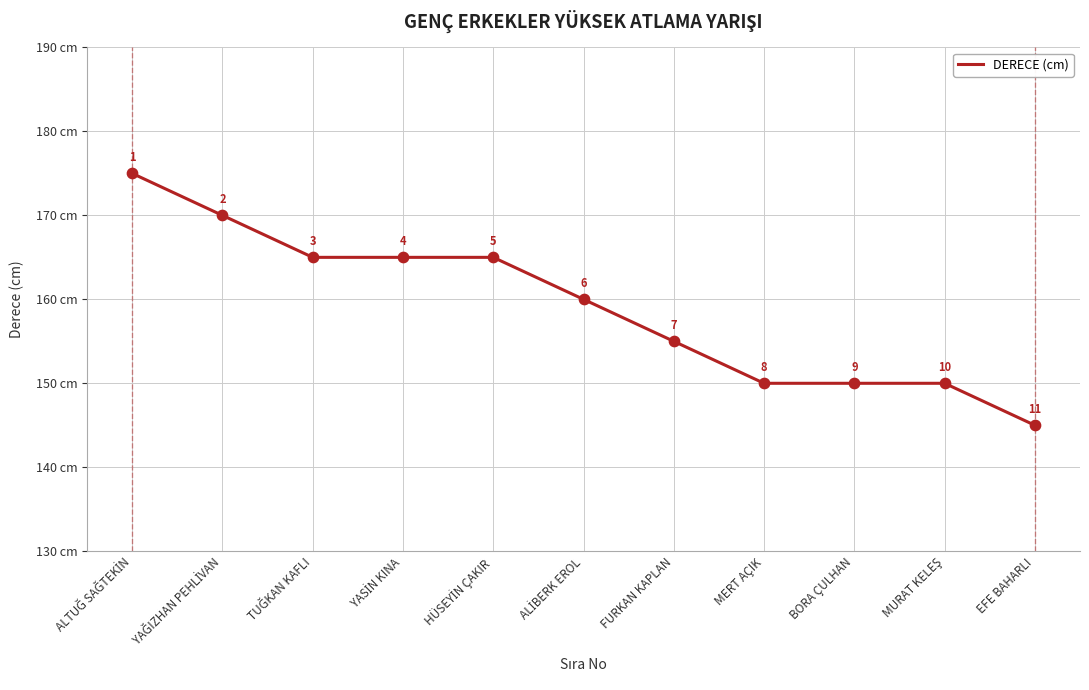

What is the difference between the maximum and minimum values?

30